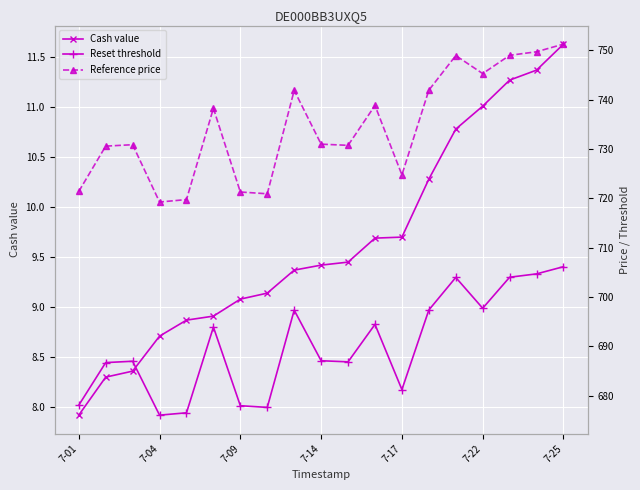

Reading right to left, transcribe all the data shown in this chart.

Cash value: 11.6	11.4	11.3	11.0	10.8	10.3	9.7	9.7	9.4	9.4	9.4	9.1	9.1	8.9	8.9	8.7	8.4	8.3	7.9
Reset threshold: 706.1	704.7	704.0	697.7	704.0	697.4	681.3	694.5	686.9	687.1	697.3	677.7	678.0	693.9	676.6	676.1	687.0	686.7	678.1
Reference price: 751.2	749.7	749.0	745.2	748.9	741.9	724.7	738.8	730.7	731.0	741.9	720.9	721.3	738.2	719.7	719.2	730.9	730.6	721.4